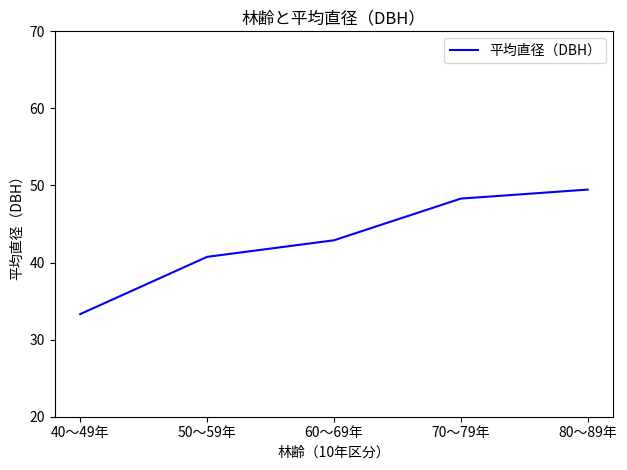

List the labels in order of value, largest first.

80～89年, 70～79年, 60～69年, 50～59年, 40～49年